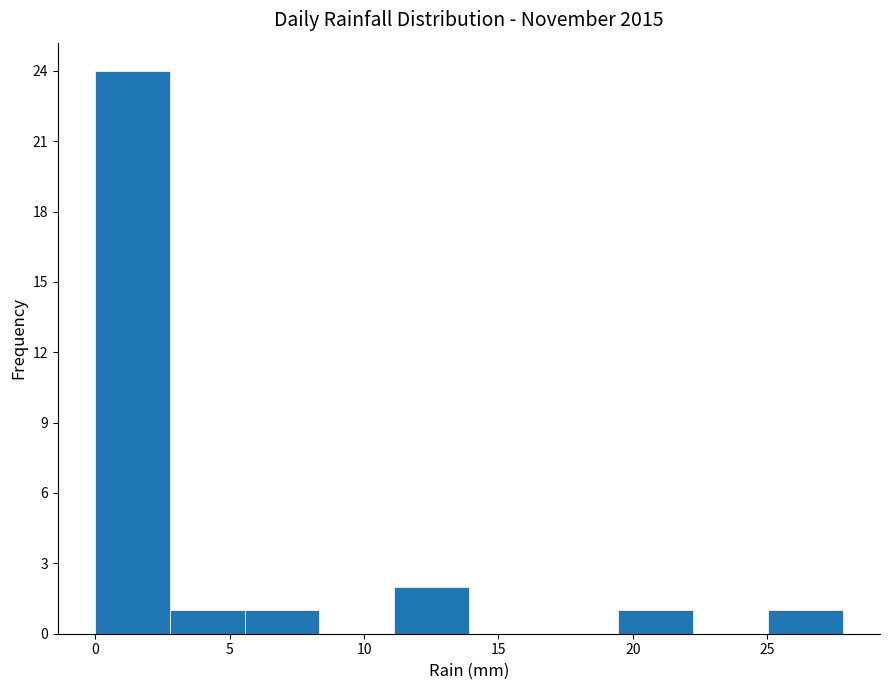

Reading left to right, transcribe this chart: for each bar, give the range it covers on the x-axis and its height. Neither the bar edges nor the heights are printed on the chart, so give them approximately, as read against the axes.

0.0 to 3.0: 24
3.0 to 5.5: 1
5.5 to 8.5: 1
8.5 to 11.0: 0
11.0 to 14.0: 2
14.0 to 16.5: 0
16.5 to 19.5: 0
19.5 to 22.0: 1
22.0 to 25.0: 0
25.0 to 28.0: 1